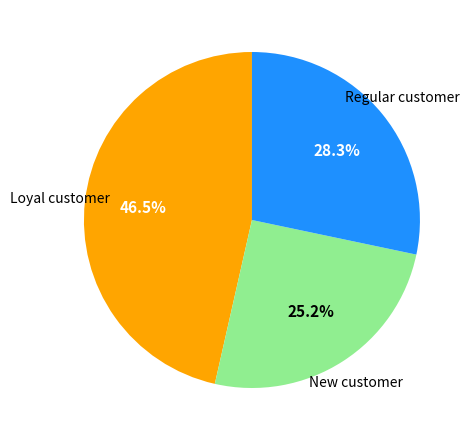

Is there any slice that represents more than half of the pie?

No